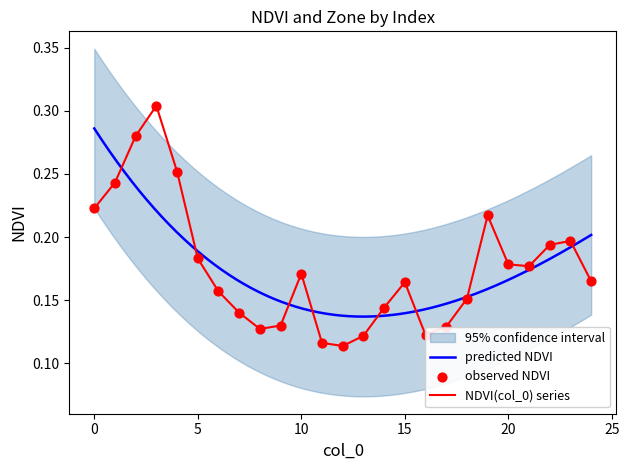

Which series has the largest total across all categories?

NDVI